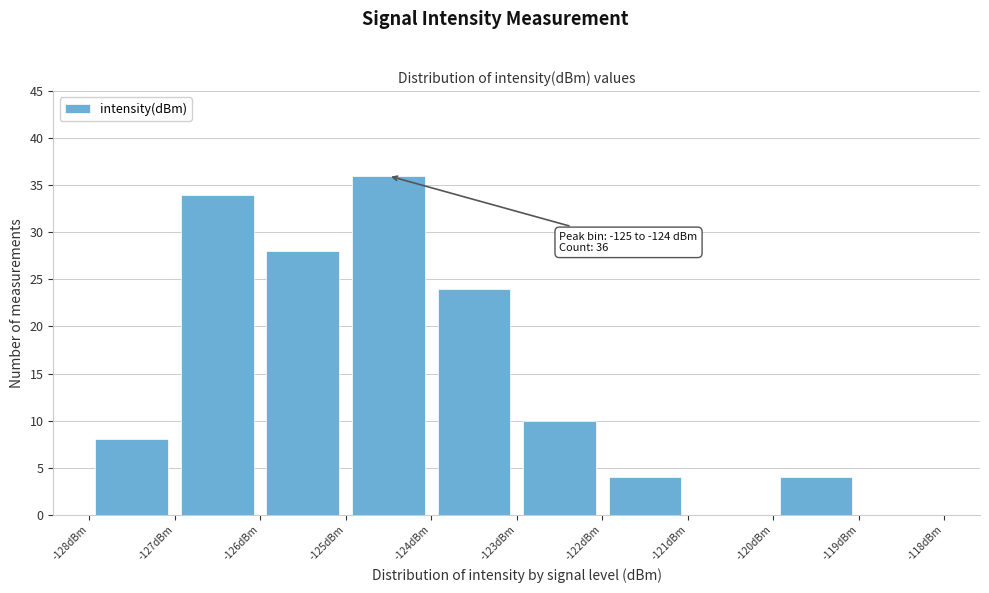

Over which range of the x-axis is the bar tallest?

-125 to -124